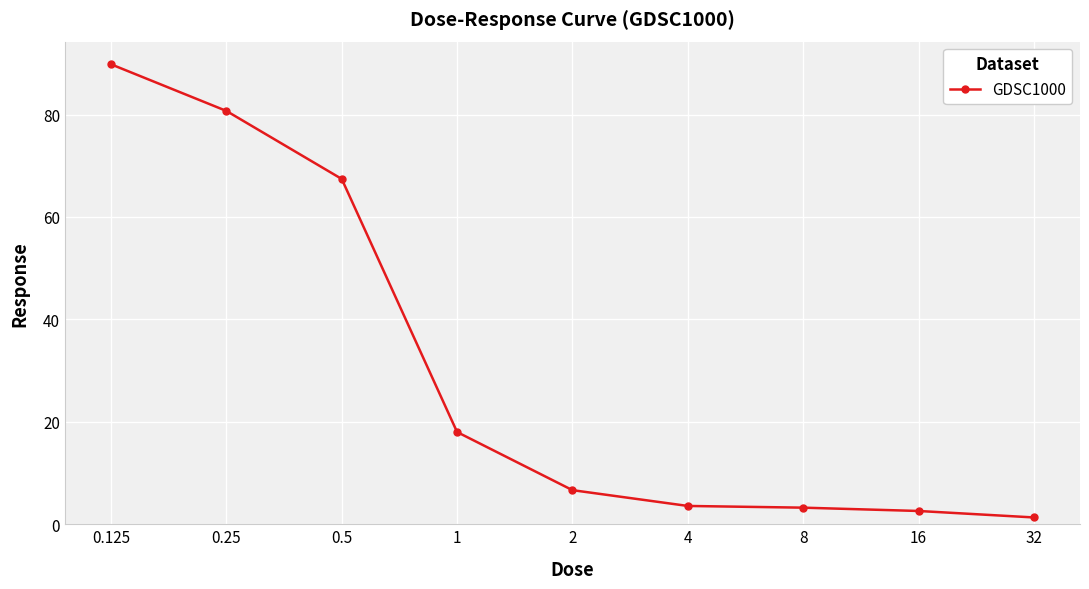

What is the sum of all values?

273.3